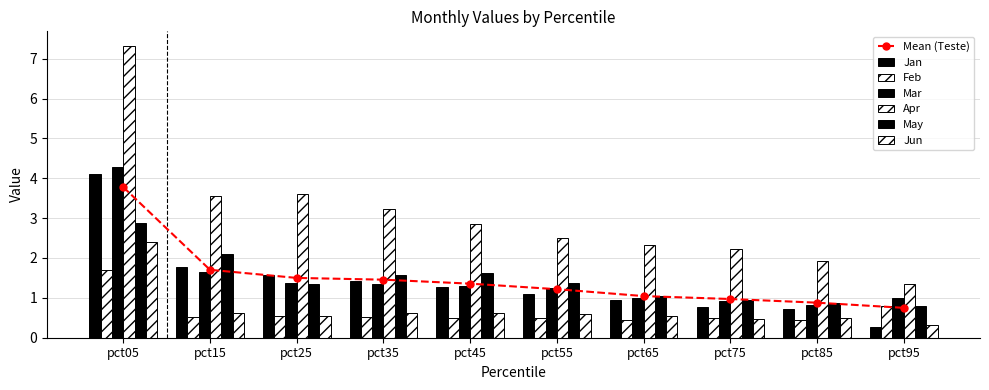

Does the chart contain stacked bars?

No